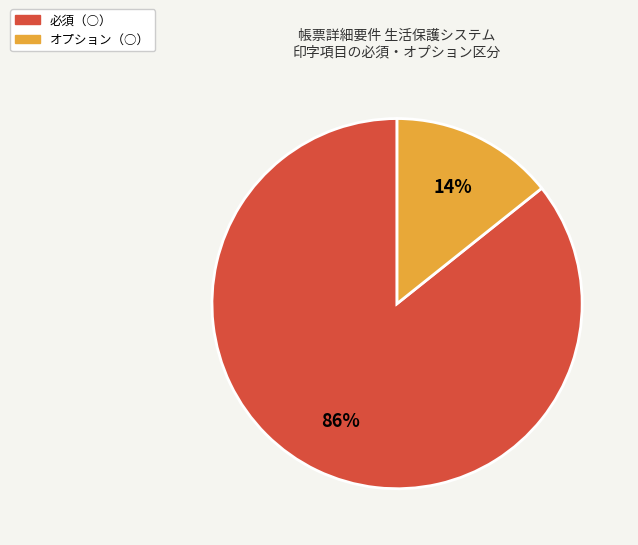

To the nearest percent, what is the average slice percentage?

50%